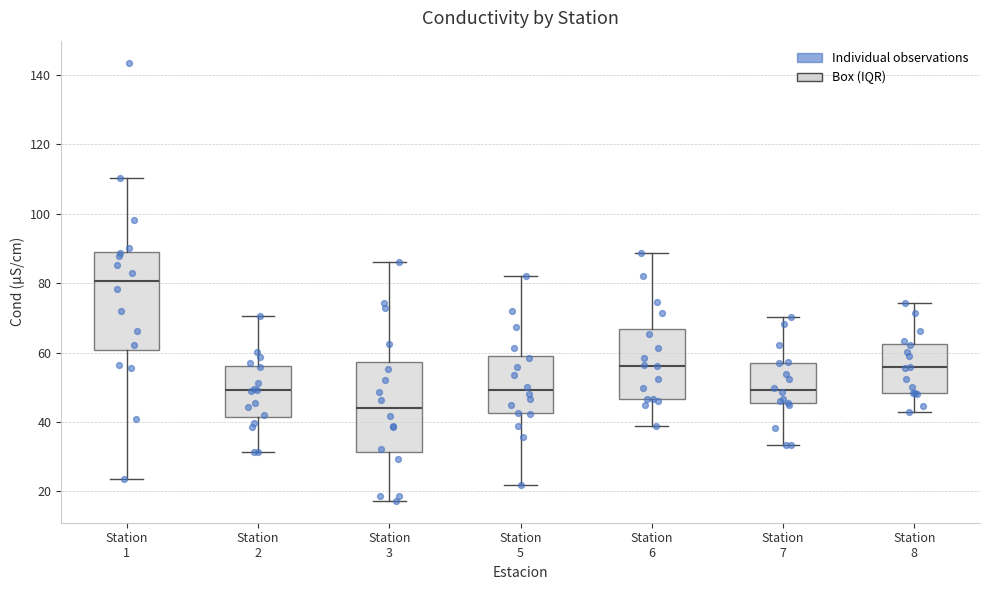

Reading left to right, read every box against the y-axis: the position of its median line, the range the box covers, and the ends of its whiskers. The values are not printed on the chart, so give them approximately, as read against the axis.

Station 1: median 80, box 60 to 90, whiskers 24 to 110
Station 2: median 50, box 42 to 56, whiskers 32 to 70
Station 3: median 44, box 32 to 58, whiskers 18 to 86
Station 5: median 50, box 42 to 60, whiskers 22 to 82
Station 6: median 56, box 46 to 66, whiskers 38 to 88
Station 7: median 50, box 46 to 58, whiskers 34 to 70
Station 8: median 56, box 48 to 62, whiskers 42 to 74